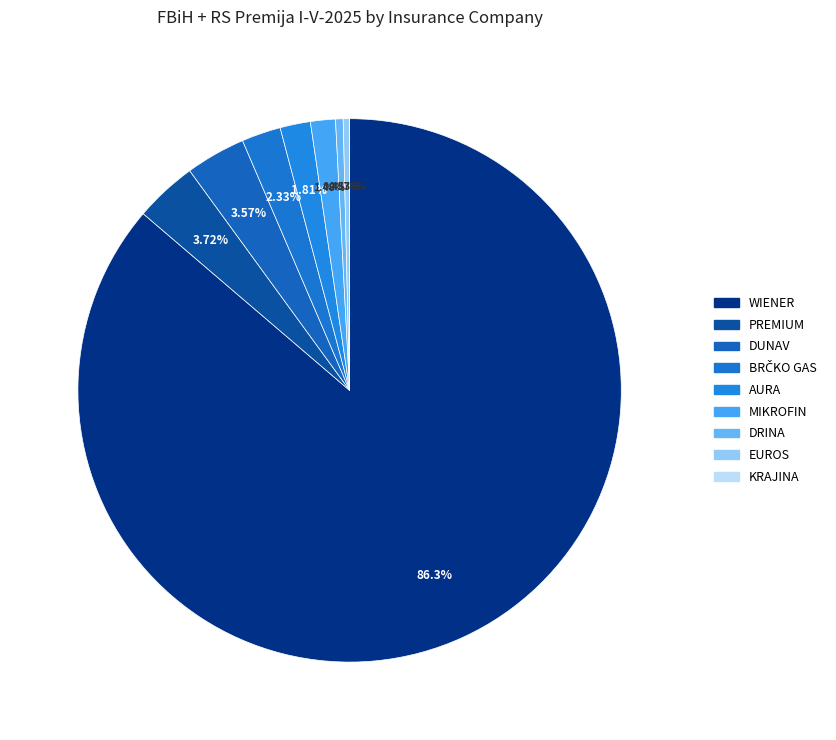

Which has a higher value, PREMIUM or WIENER?

WIENER